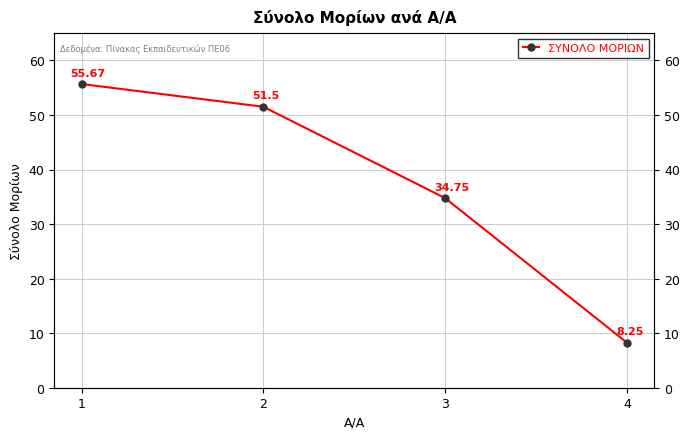

What is the sum of all values?

150.2